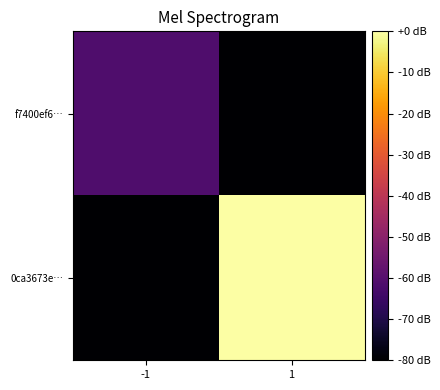

Which series has the largest total across all categories?

0ca3673e…